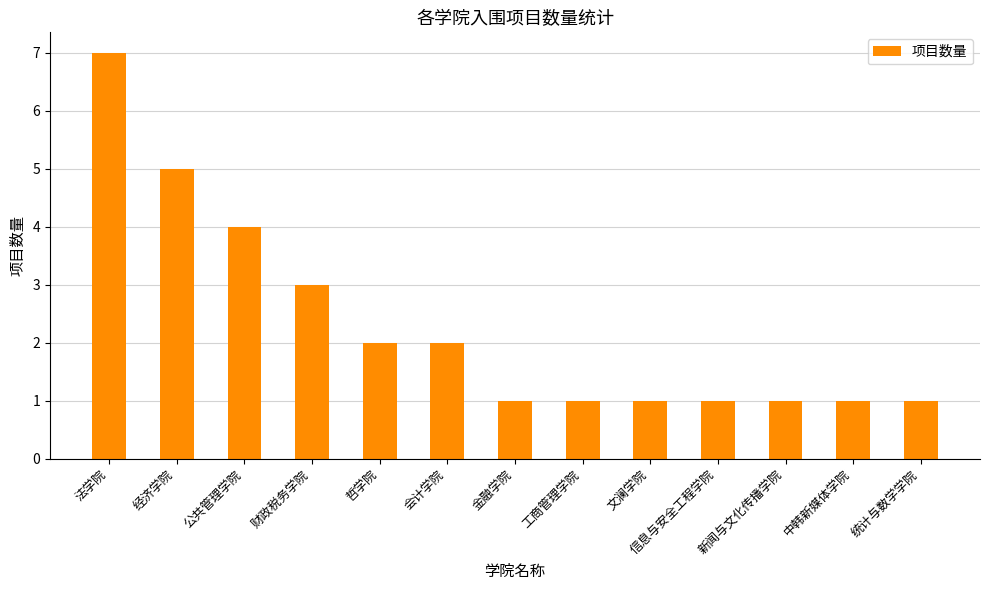

Reading left to right, what are all the values shown in this chart?

7	5	4	3	2	2	1	1	1	1	1	1	1